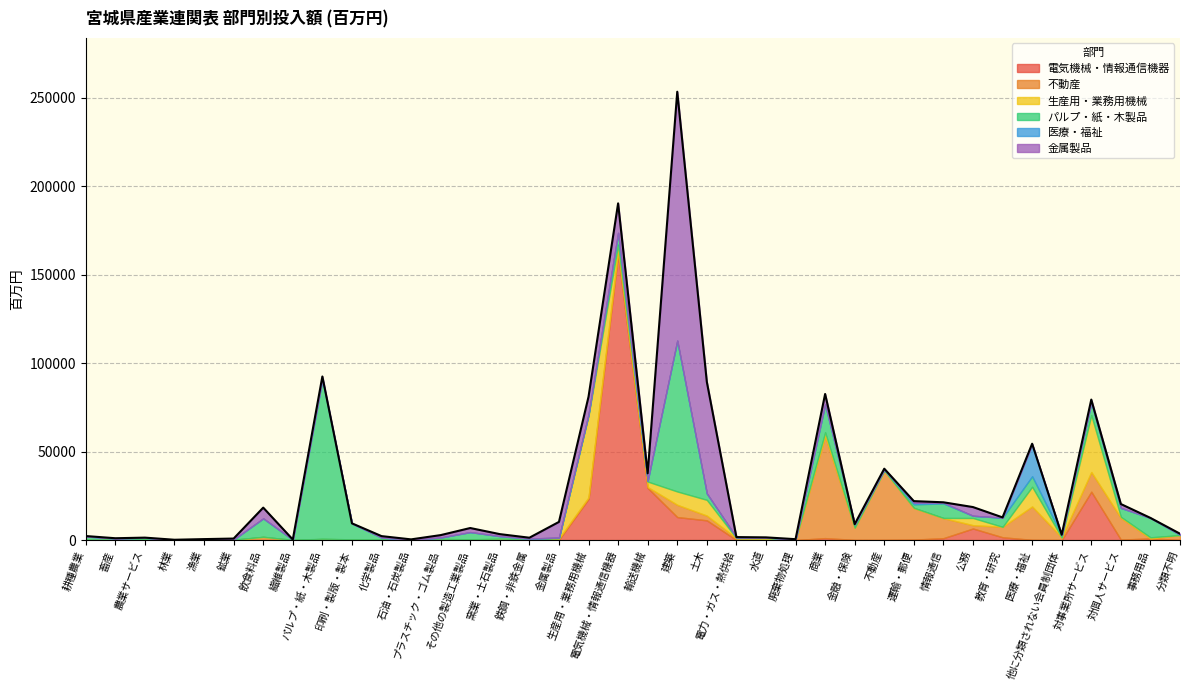

Which series changed the most between 医療・福祉 and 対個人サービス?

医療・福祉